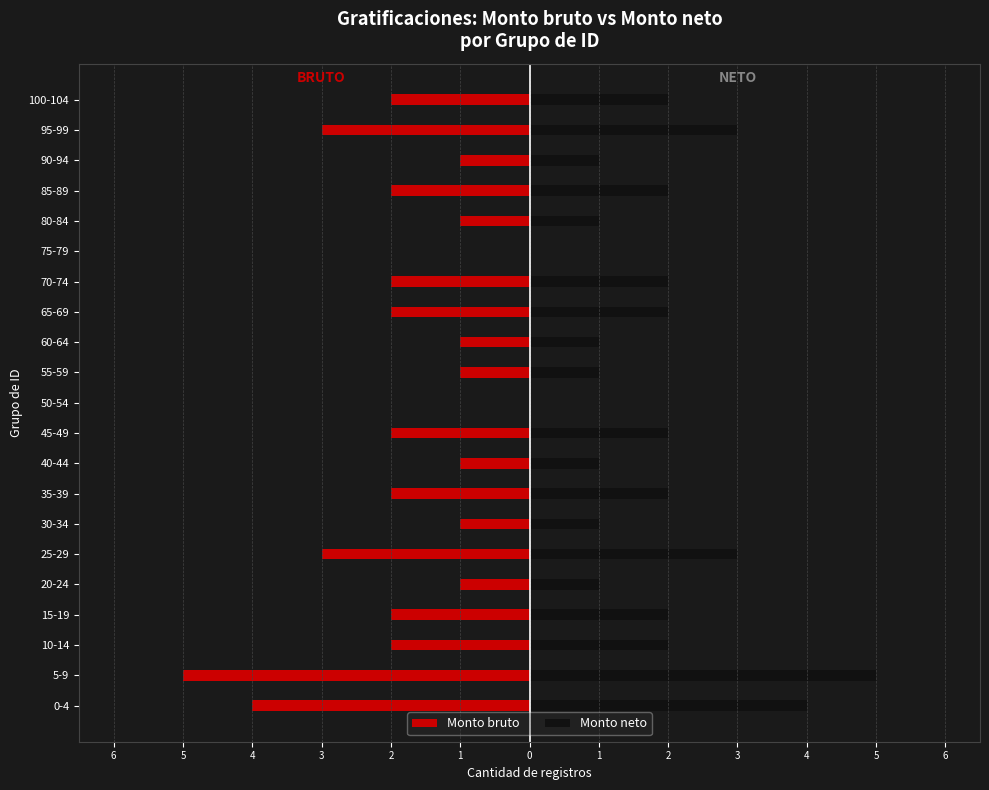

What is the sum of all Monto bruto values?

-38